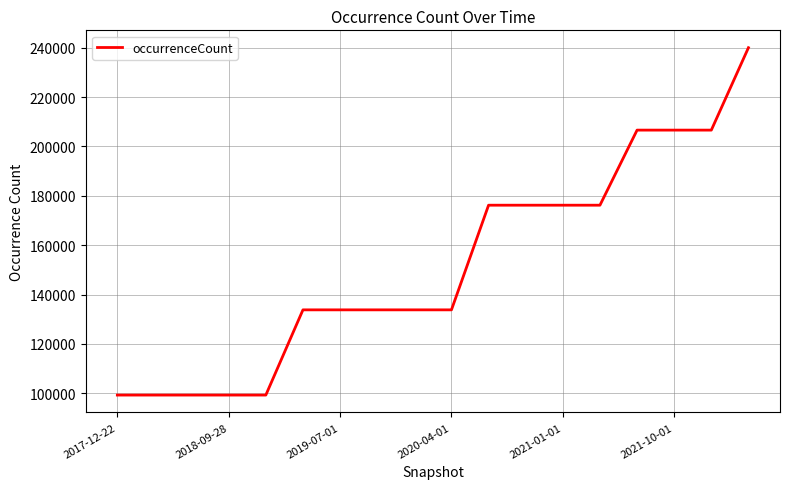

What is the difference between the maximum and minimum values?

140714